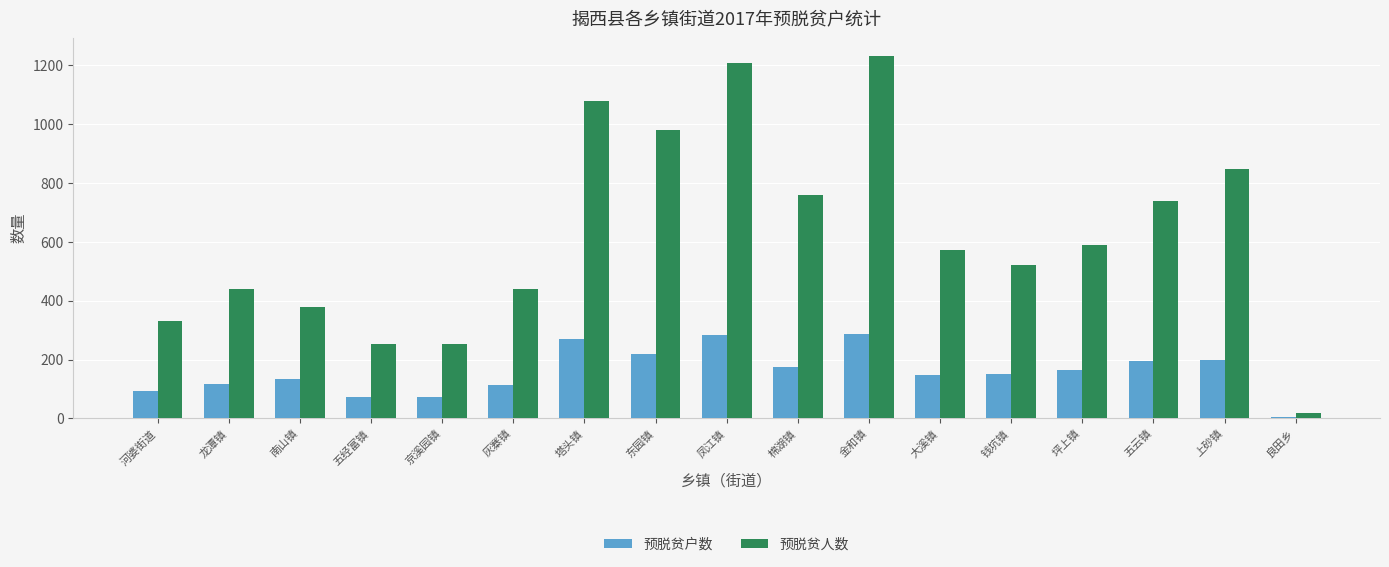

What is the sum of all 预脱贫人数 values?

10641